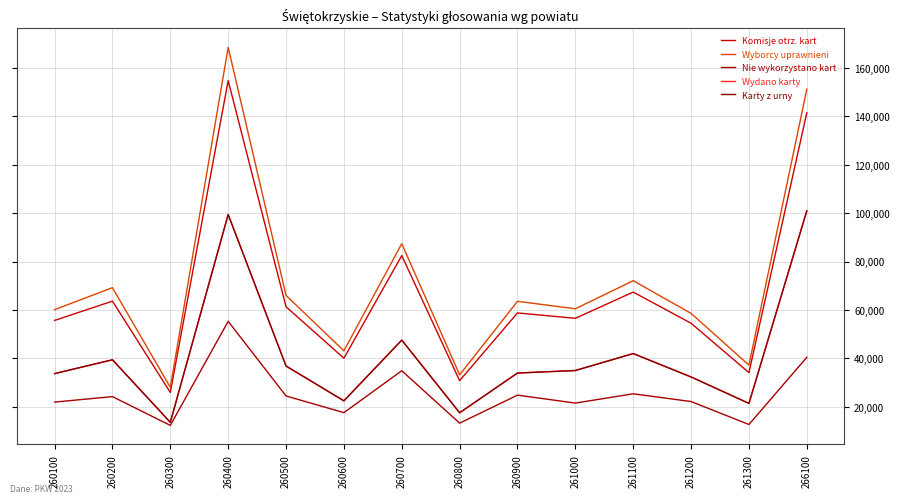

Which series has the largest total across all categories?

Wyborcy uprawnieni